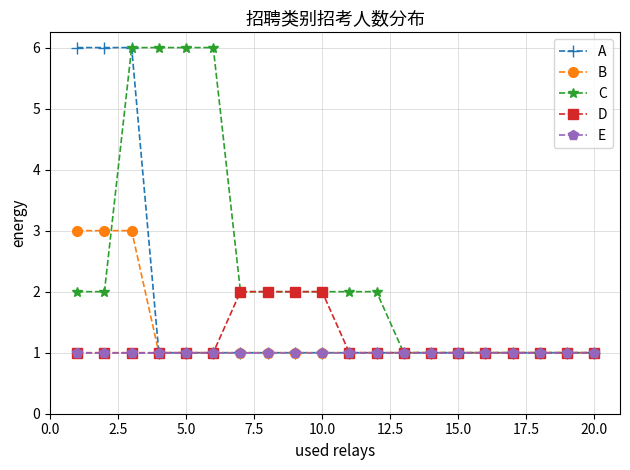

What is the greatest value displayed?

6